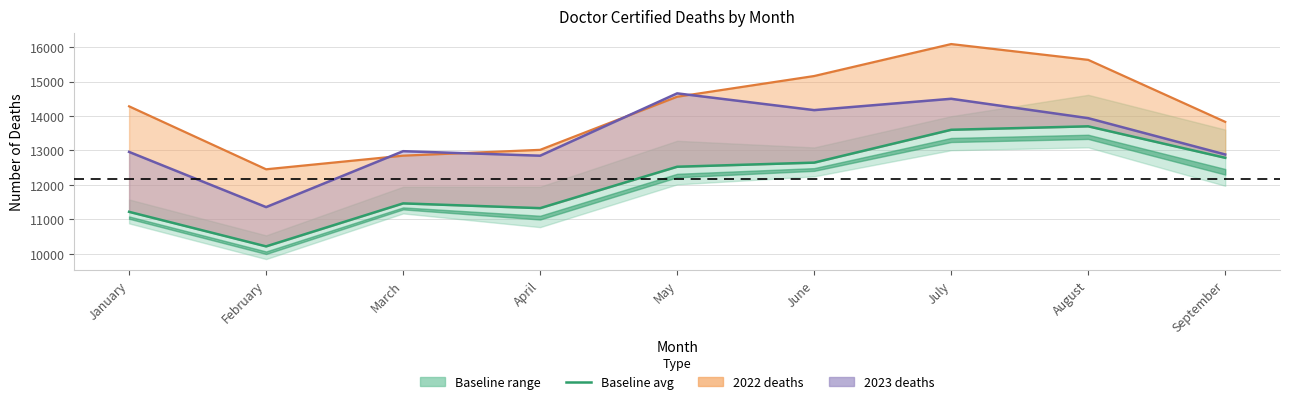

True or false: Total 2023 and Baseline average intersect in this chart.

False